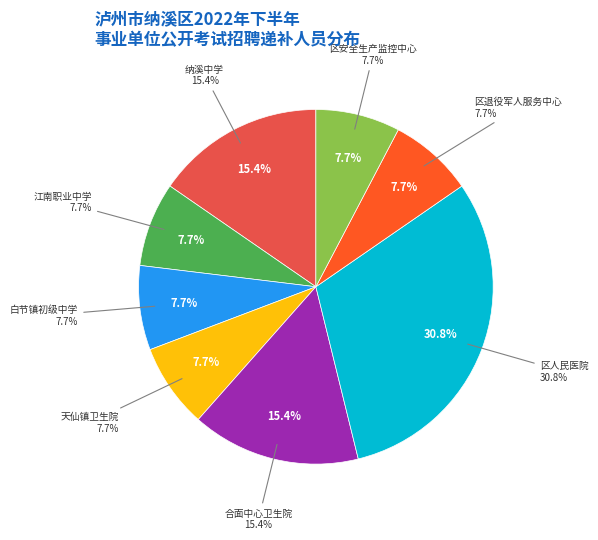

Does any single category account for the majority?

No